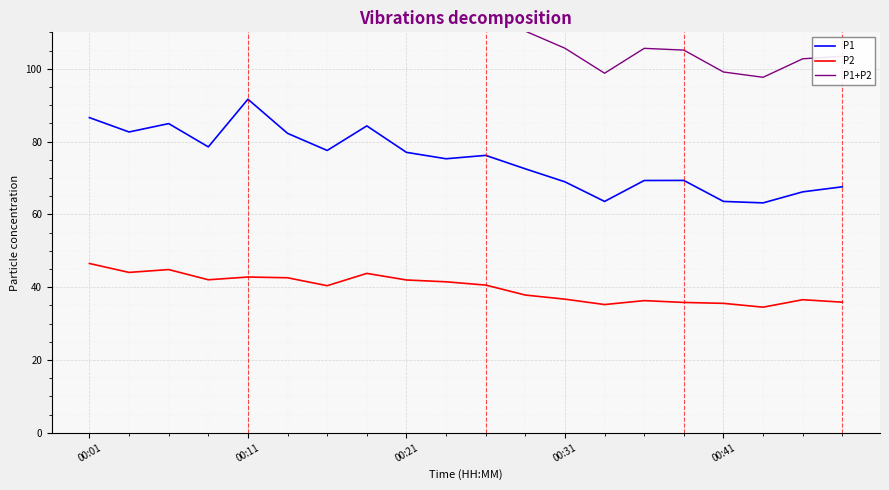

True or false: P1 and P2 intersect in this chart.

False